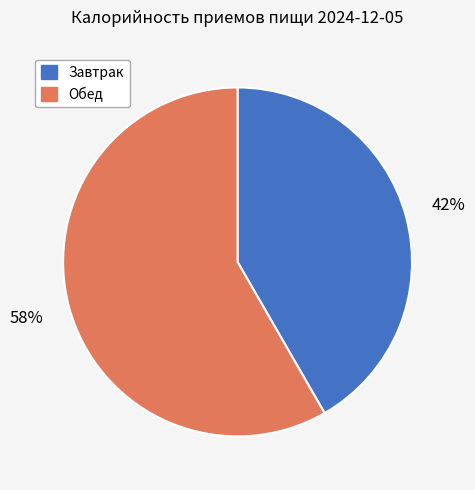

Which category has the smallest portion of the pie?

Завтрак